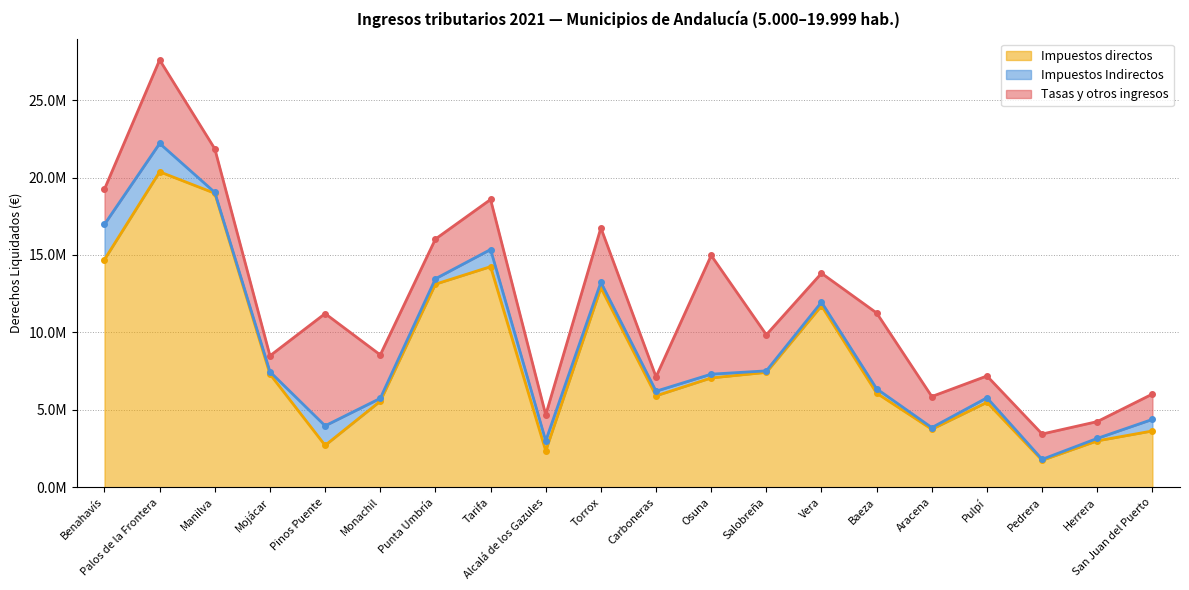

What is the difference between the maximum and minimum values in the Tasas y otros ingresos series?

6744337.1